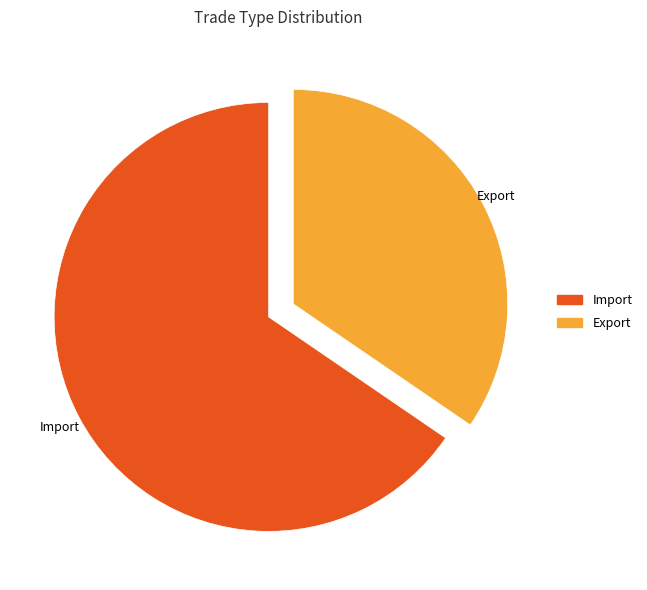

Rank the categories by value from lowest to highest.

Export, Import